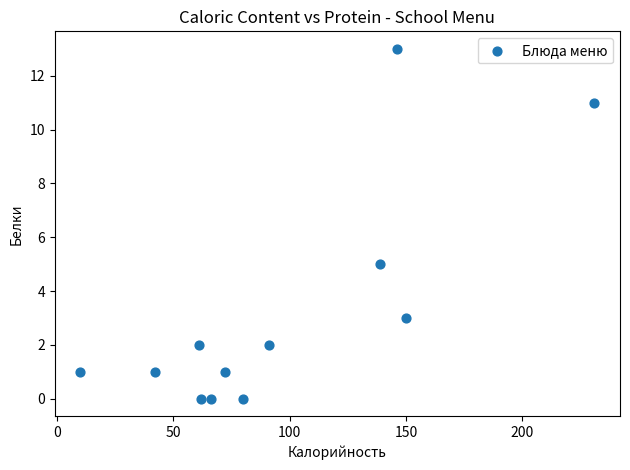

What Y value in the scatter plot is closest to 6?

5